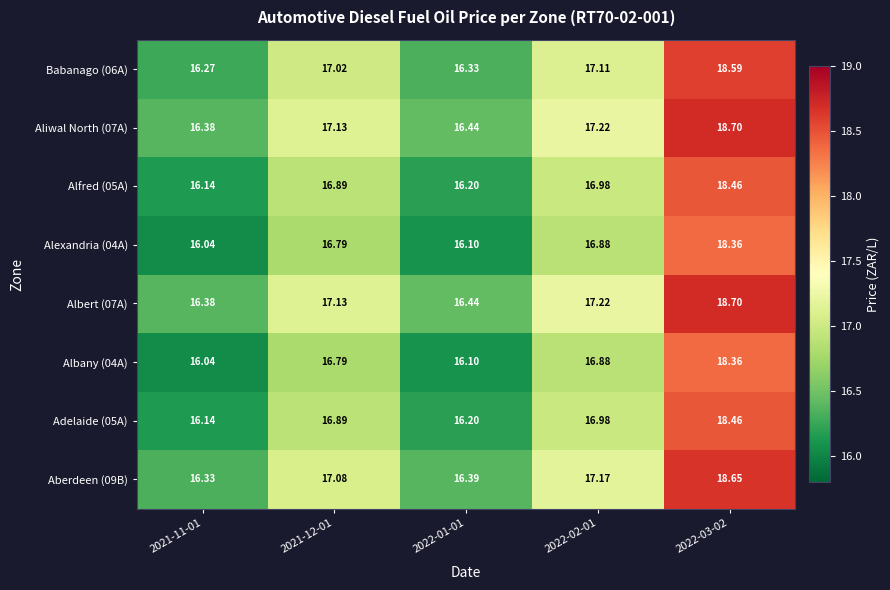

At which category is the sum across all series the highest?

2022-03-02